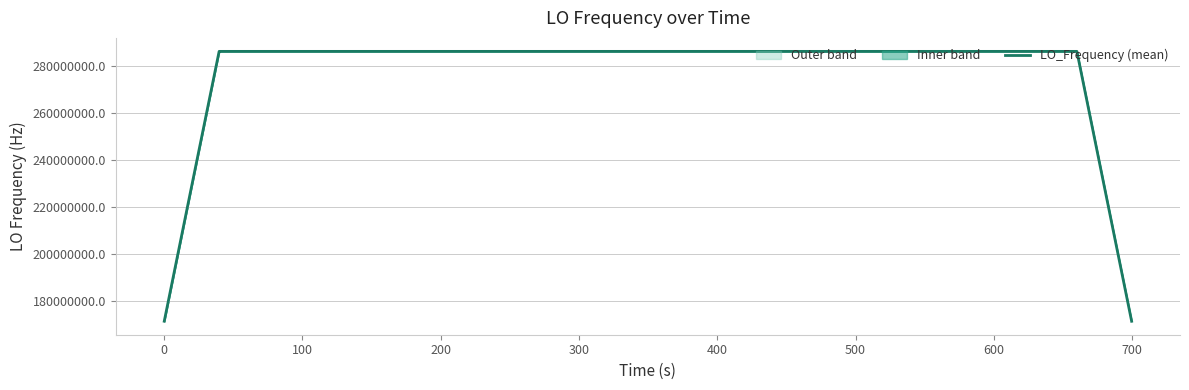

What is the value of the 39th point from the left?

228837601.6